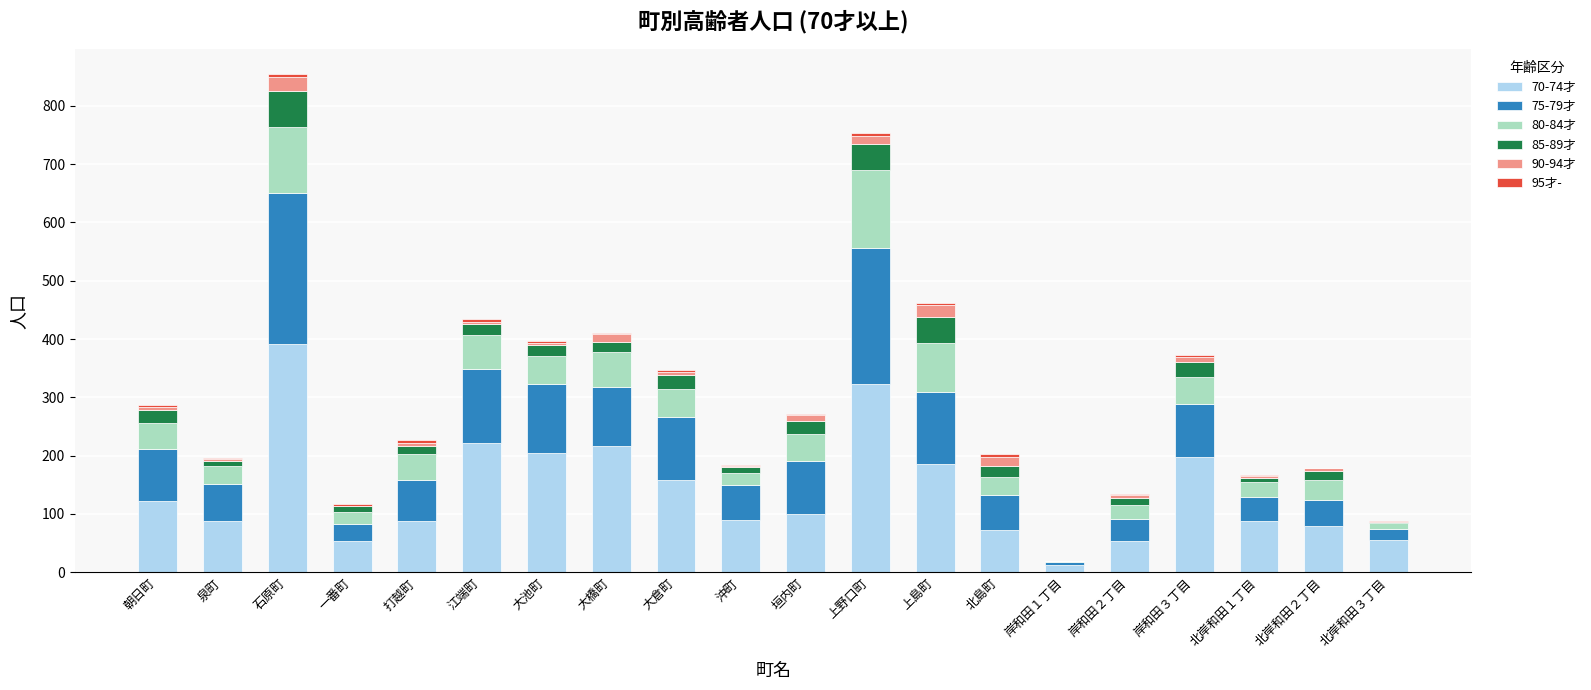

What is the minimum value for 70-74才?

13